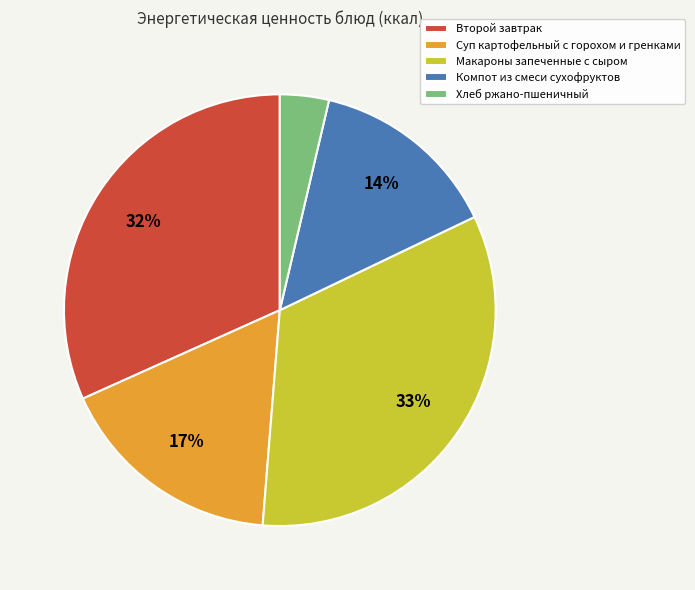

Approximately how many times larger is the value at Компот из смеси сухофруктов compared to Макароны запеченные с сыром?

0.4